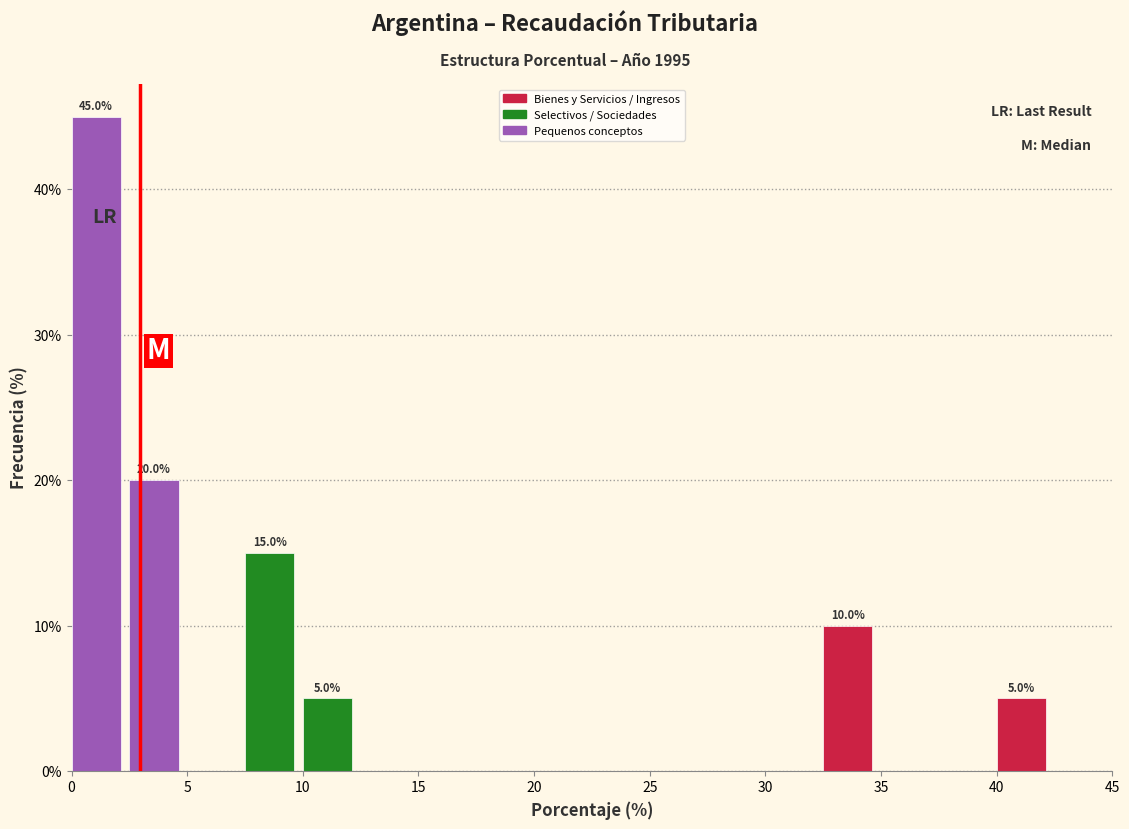

Which range on the x-axis has the tallest bar?

0.0 to 2.5